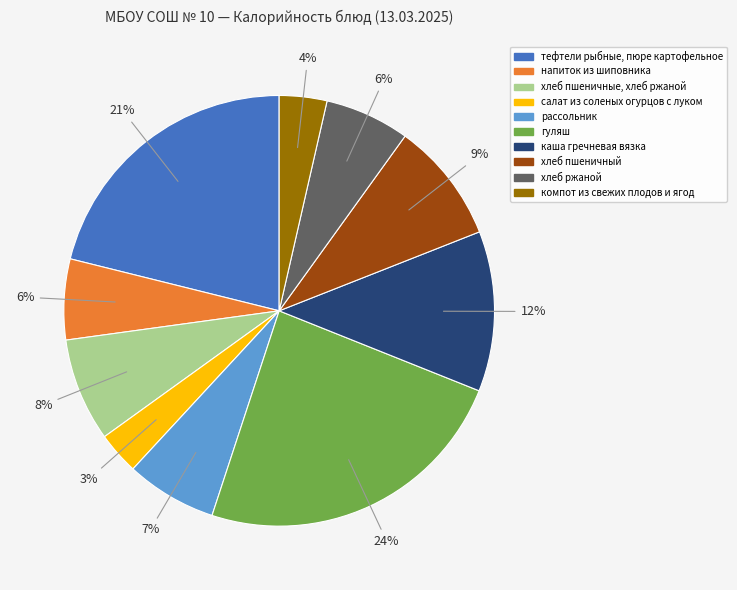

How many slices are in this pie chart?

10